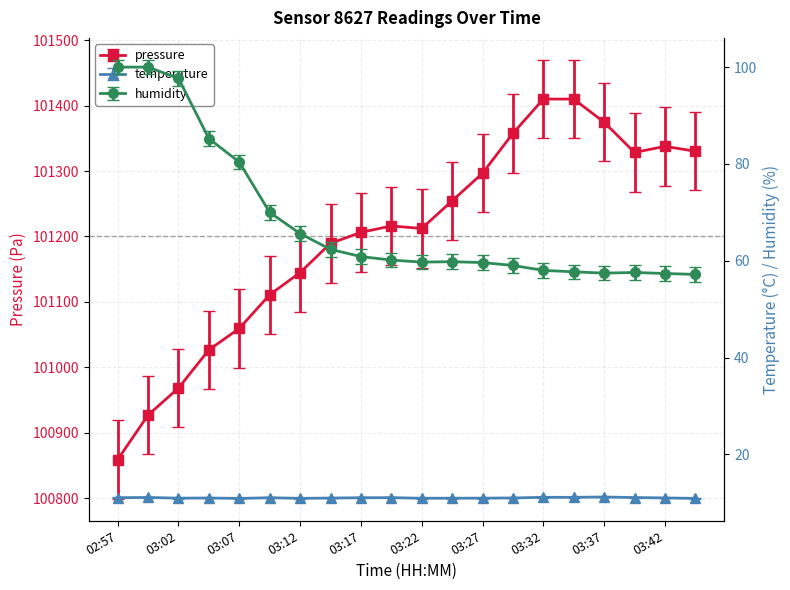

True or false: temperature and pressure intersect in this chart.

False